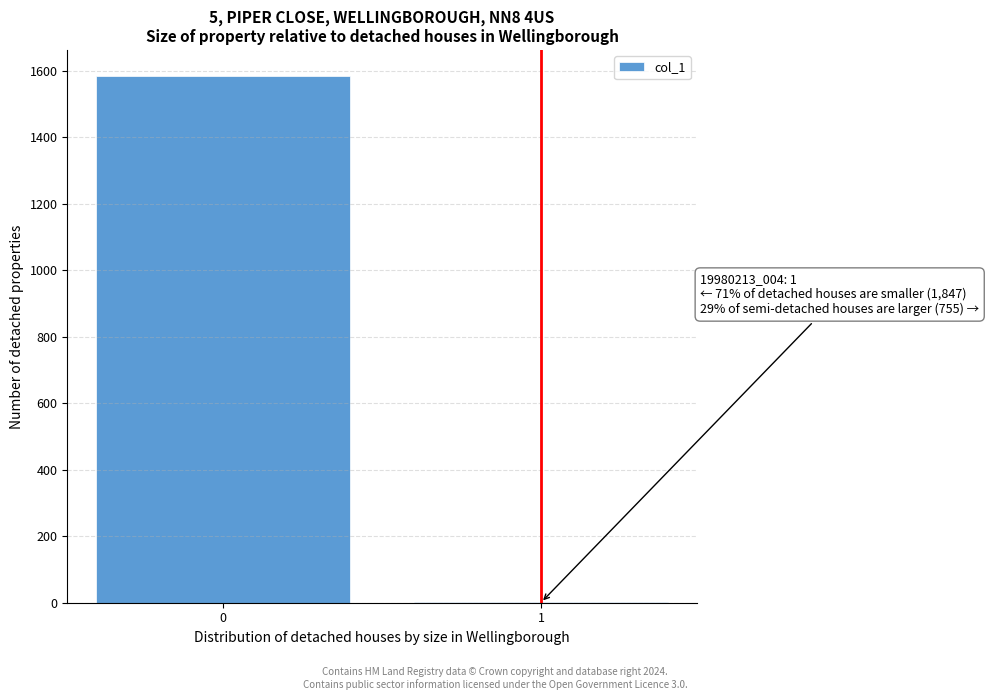

Reading left to right, extract all data points from this chart.

0=1584	1=1